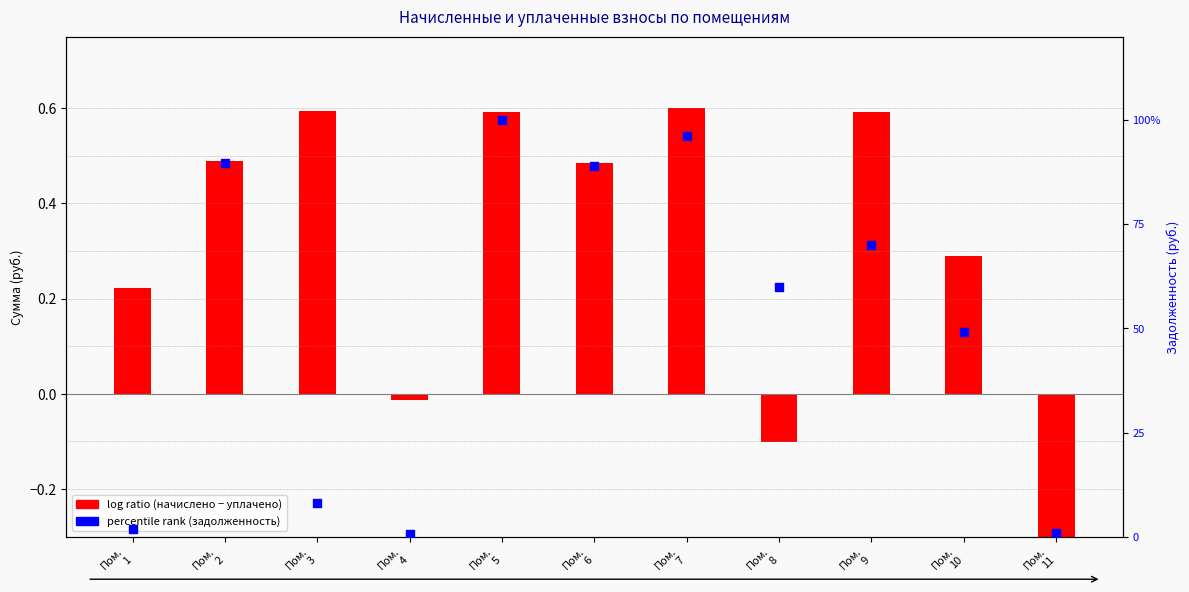

What are all the series names shown in the legend?

log ratio (начислено − уплачено), percentile rank (задолженность)